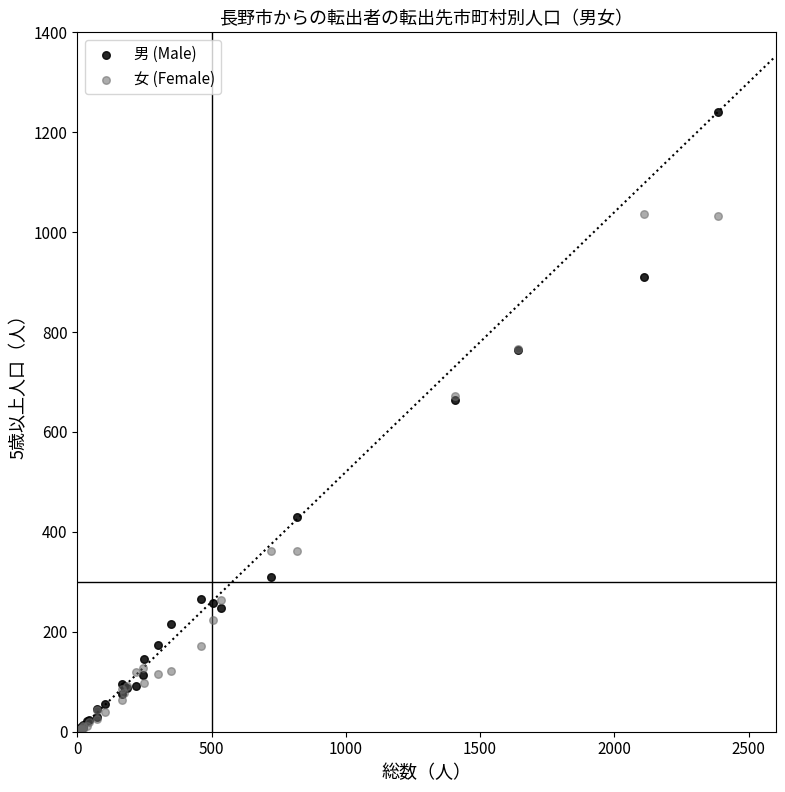

In the 女 (Female) series, what Y value is closest to 520?

672